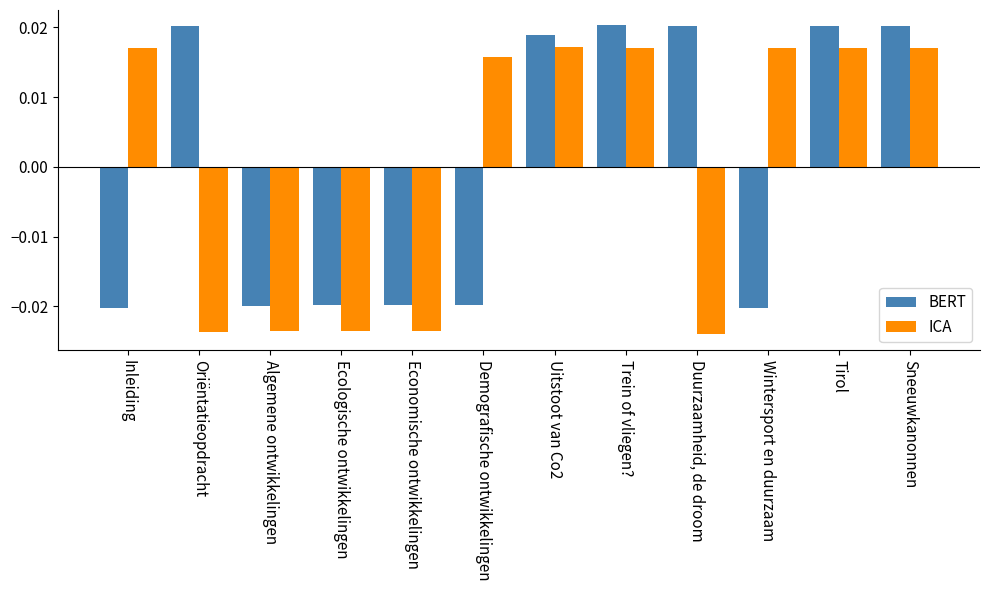

Is the value of ICA at Inleiding greater than the value of BERT at Oriëntatieopdracht?

No